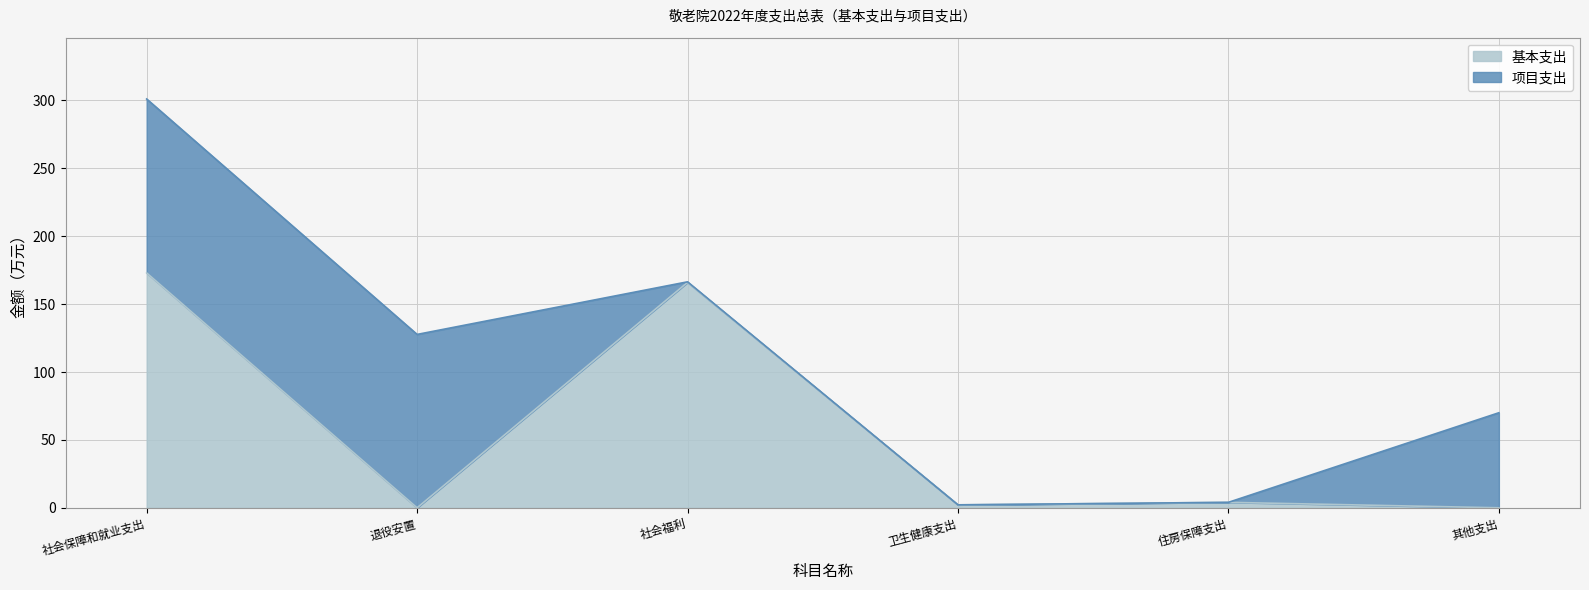

What value does the 基本支出 series have at 社会保障和就业支出?

173.0